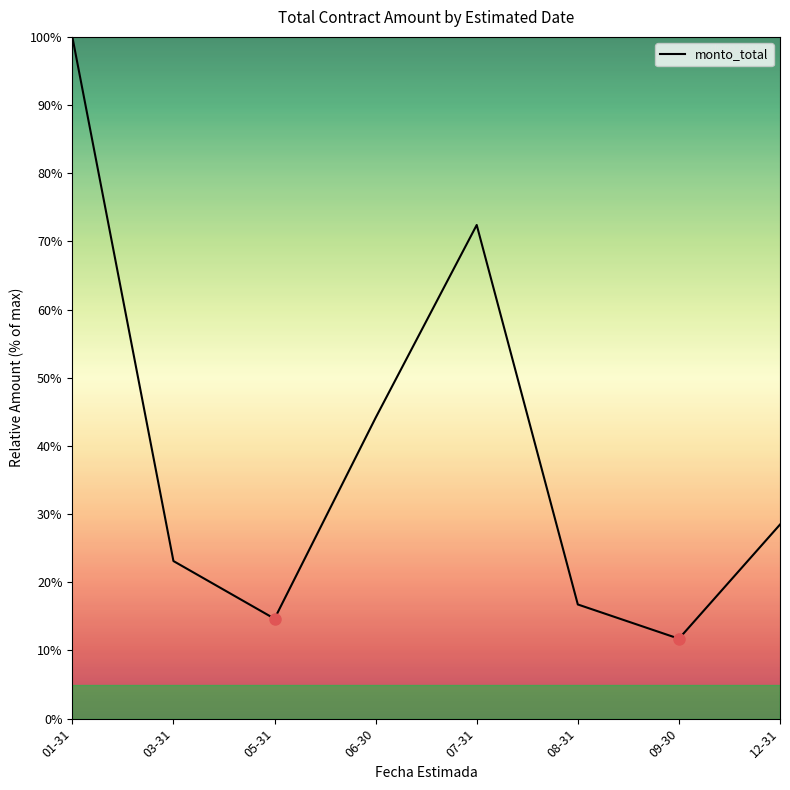

List the labels in order of value, smallest first.

09-30, 05-31, 08-31, 03-31, 12-31, 06-30, 07-31, 01-31